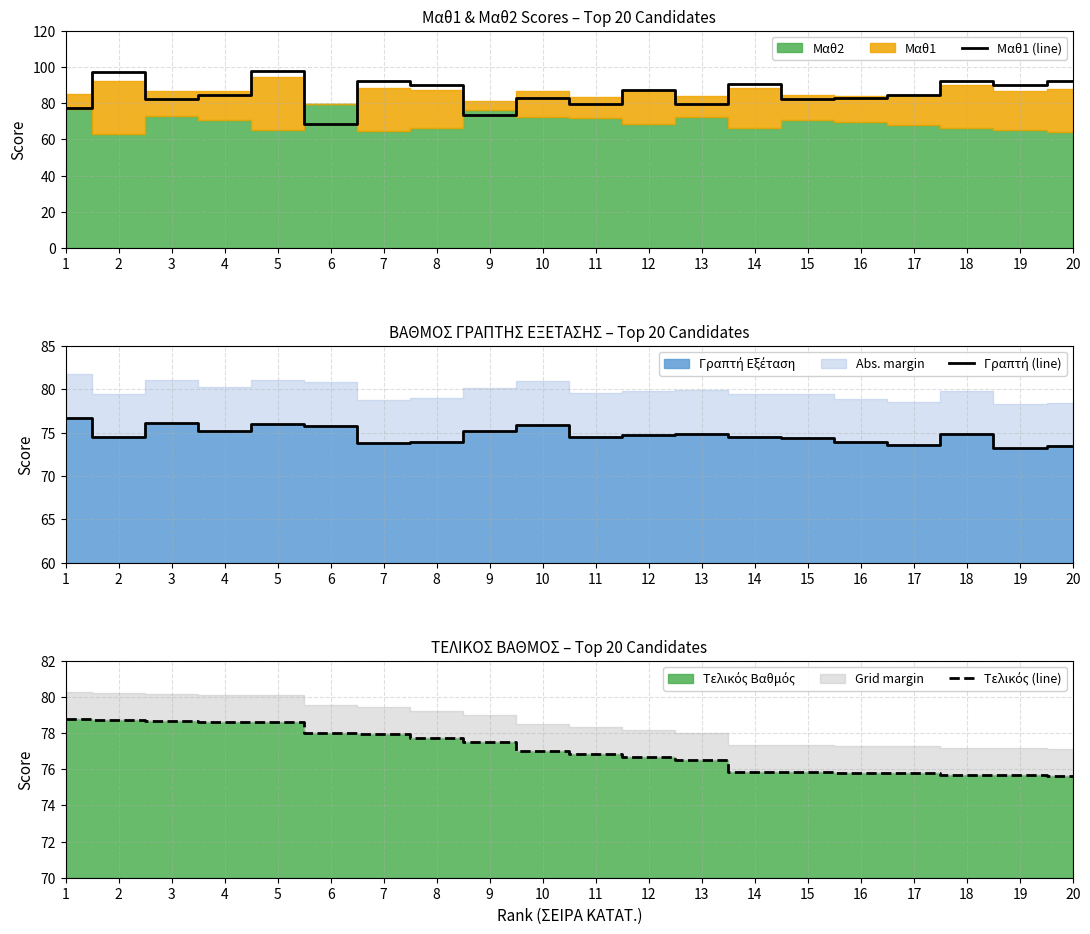

Is it true that Μαθ1 (line) equals 79.6 at 11?

True